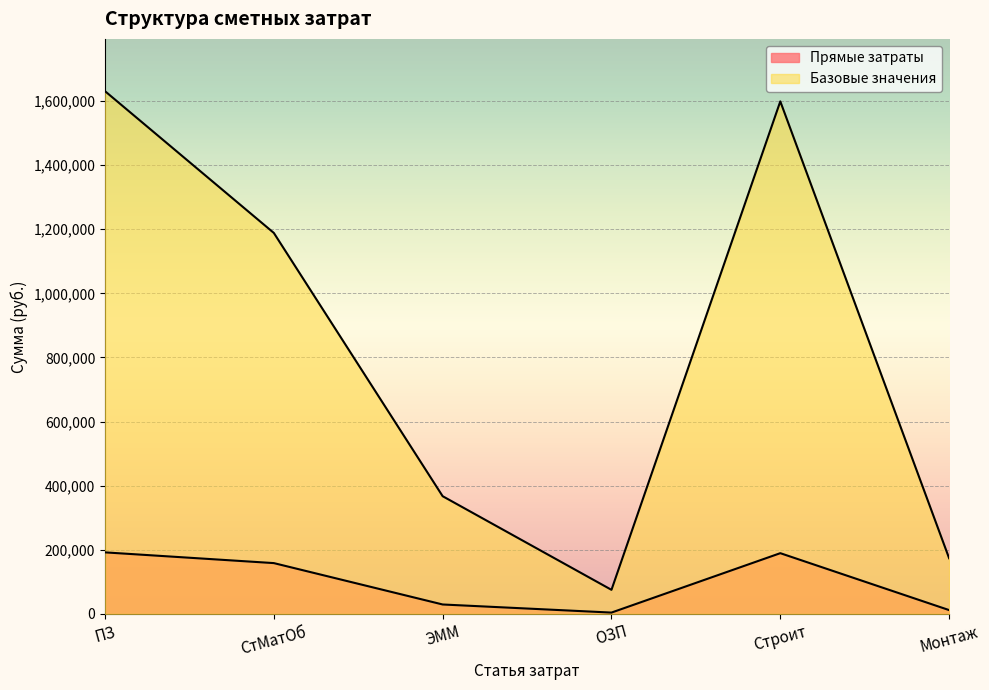

What is the maximum value for Прямые затраты?

191961.7